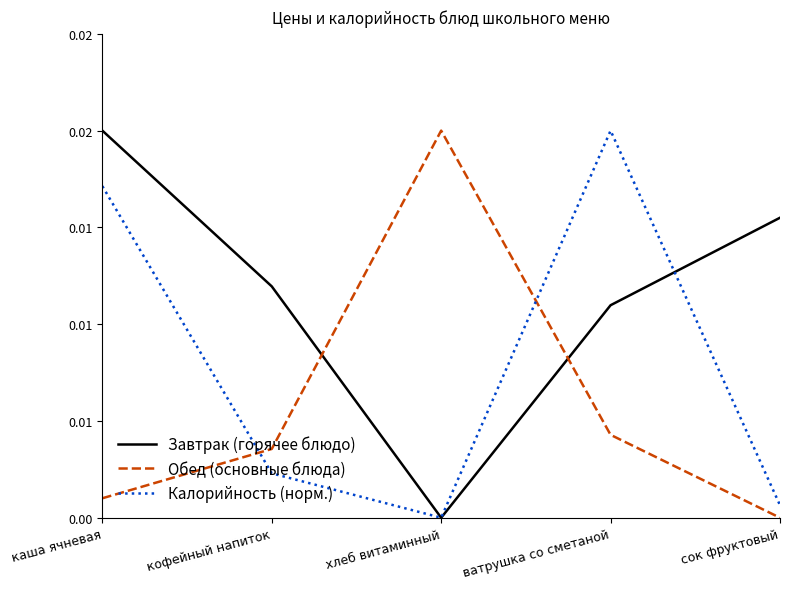

What is the label of the 2nd point from the right?

ватрушка со сметаной